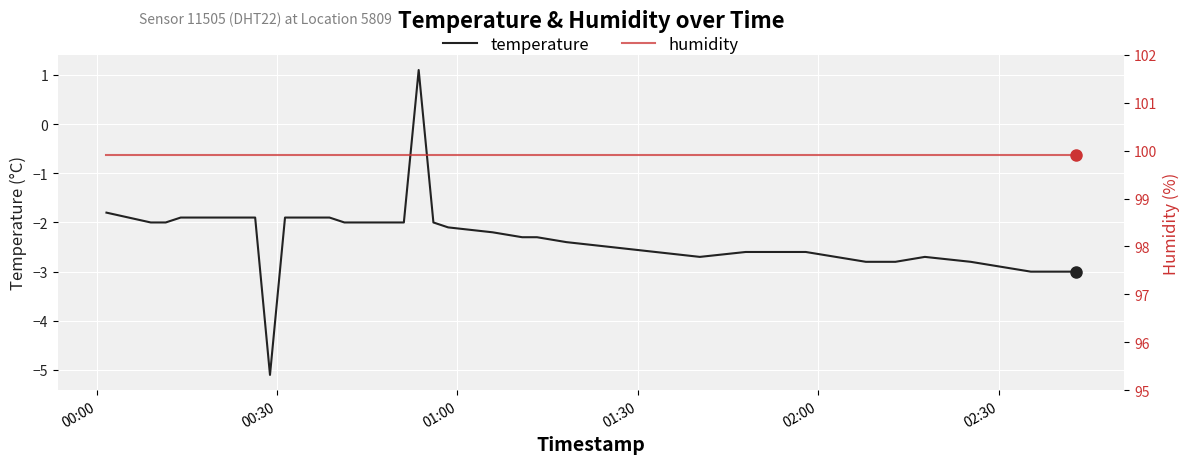

Is this an area chart (filled region under the line)?

No